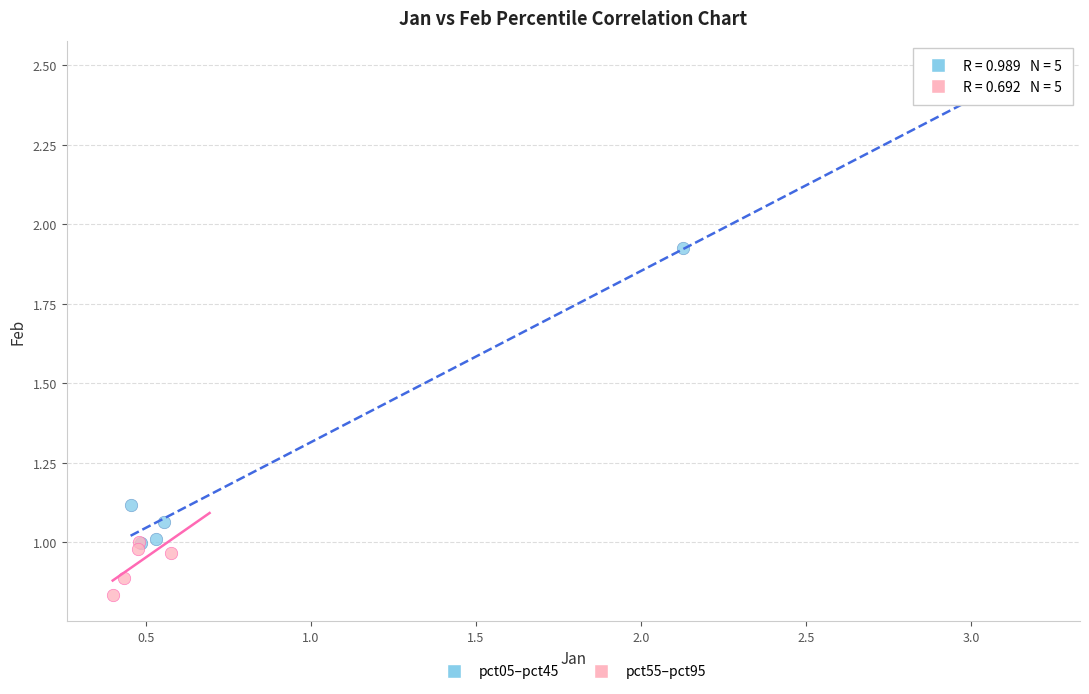

Which series contains the highest Y value?

pct05–pct45